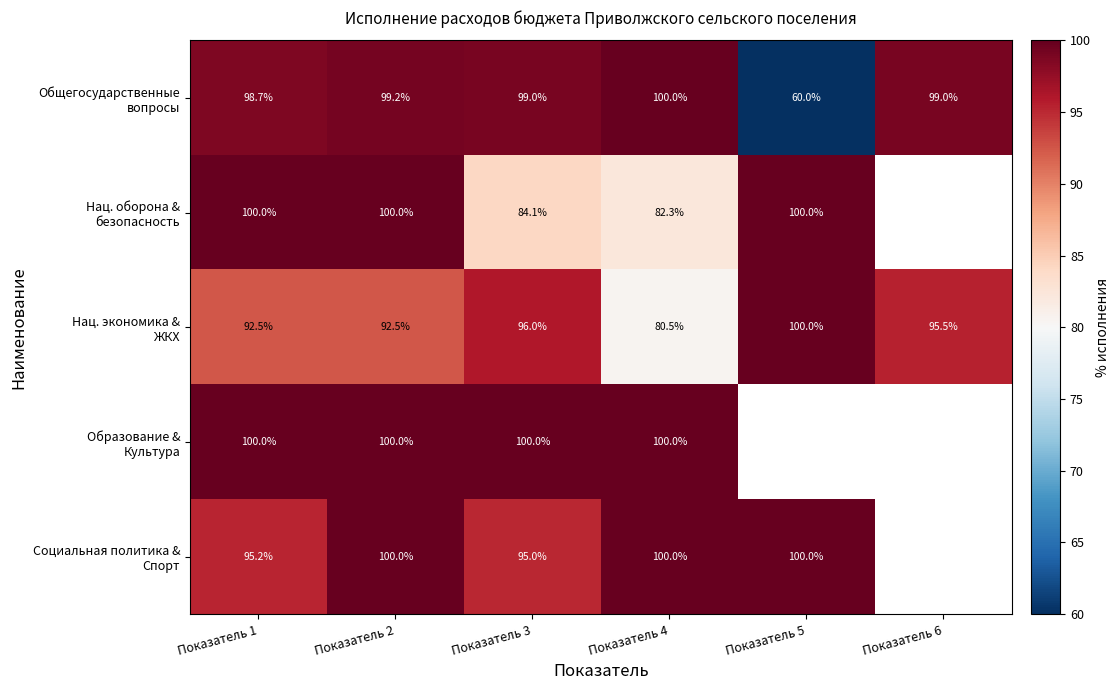

Where does the Нац. экономика & ЖКХ series first go above 95?

Показатель 3